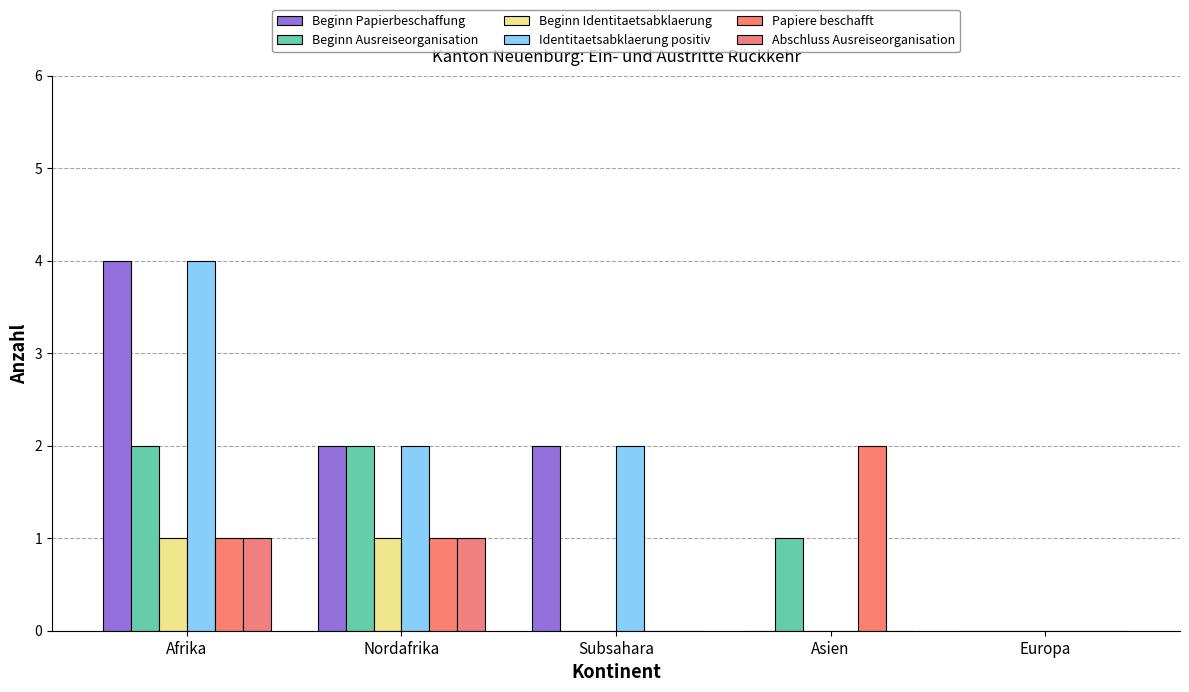

The value of Identitaetsabklaerung positiv at Subsahara is 2. True or false?

True